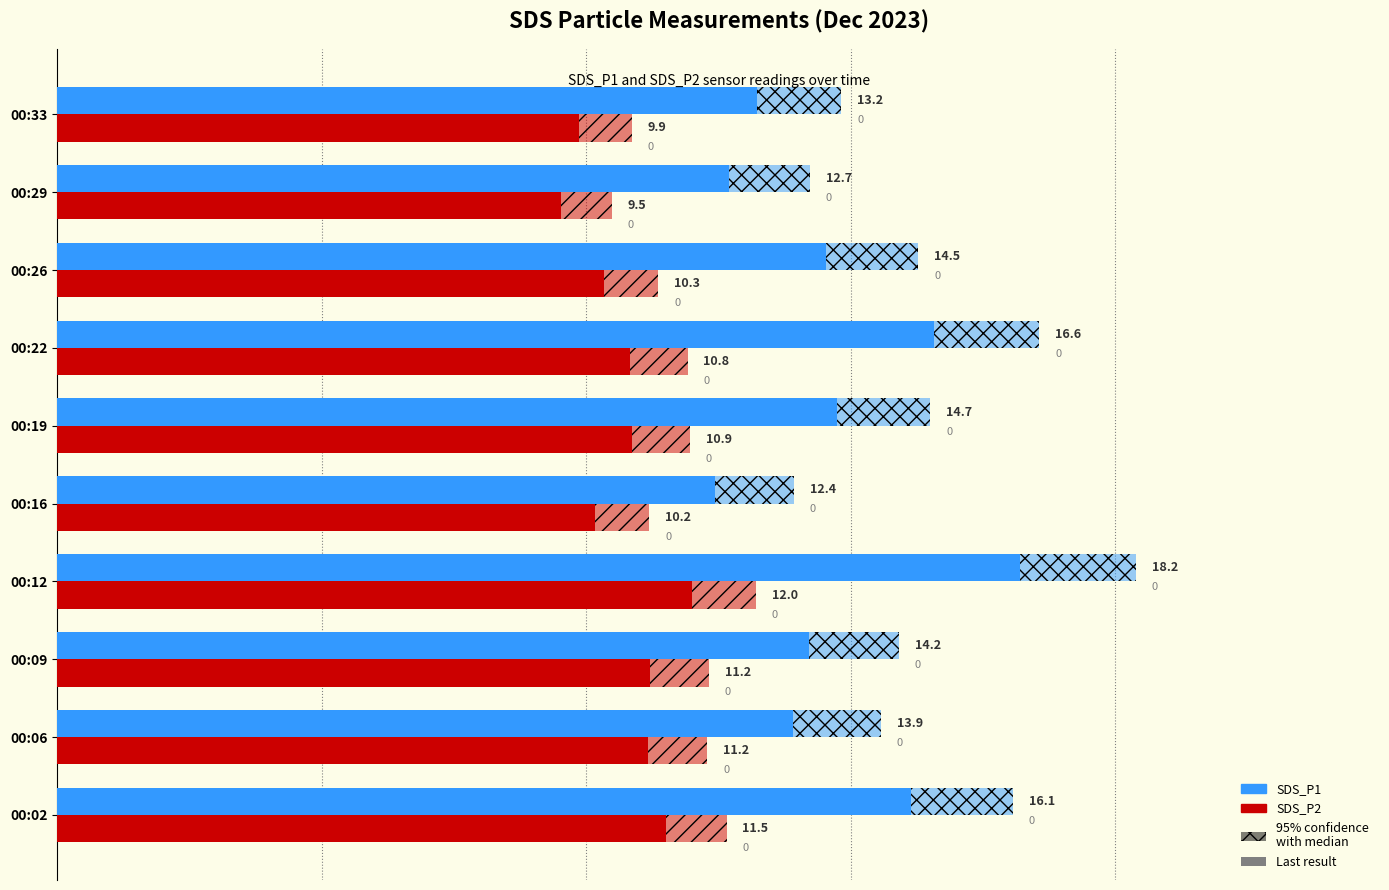

How many bars are there in each group?

2